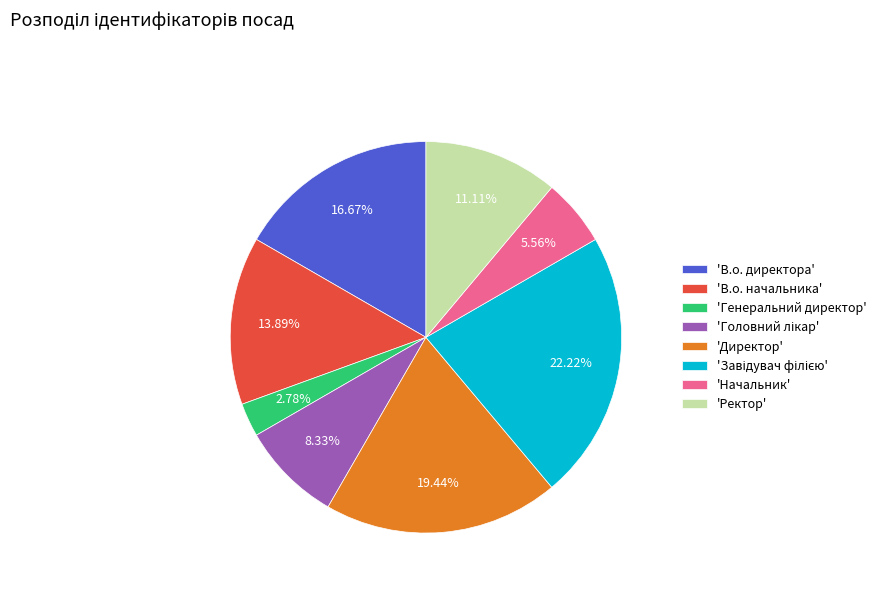

To the nearest percent, what is the average slice percentage?

12%